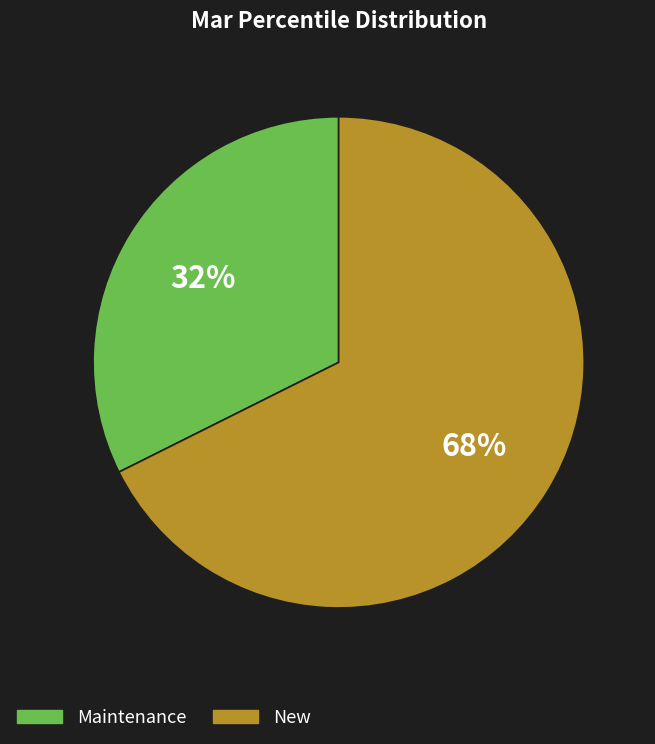

Is there any slice that represents more than half of the pie?

Yes